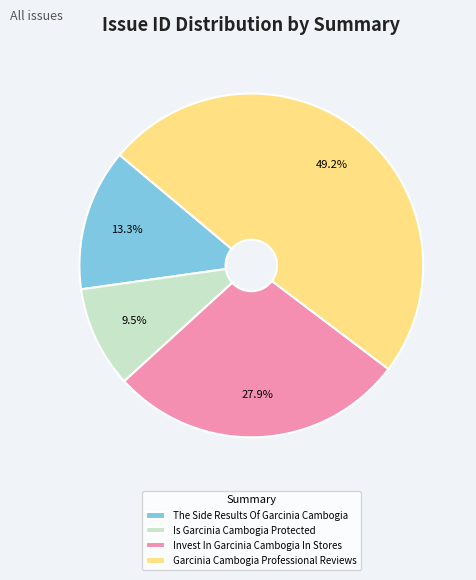

To the nearest percent, what percentage of the pie is Garcinia Cambogia Professional Reviews?

49%